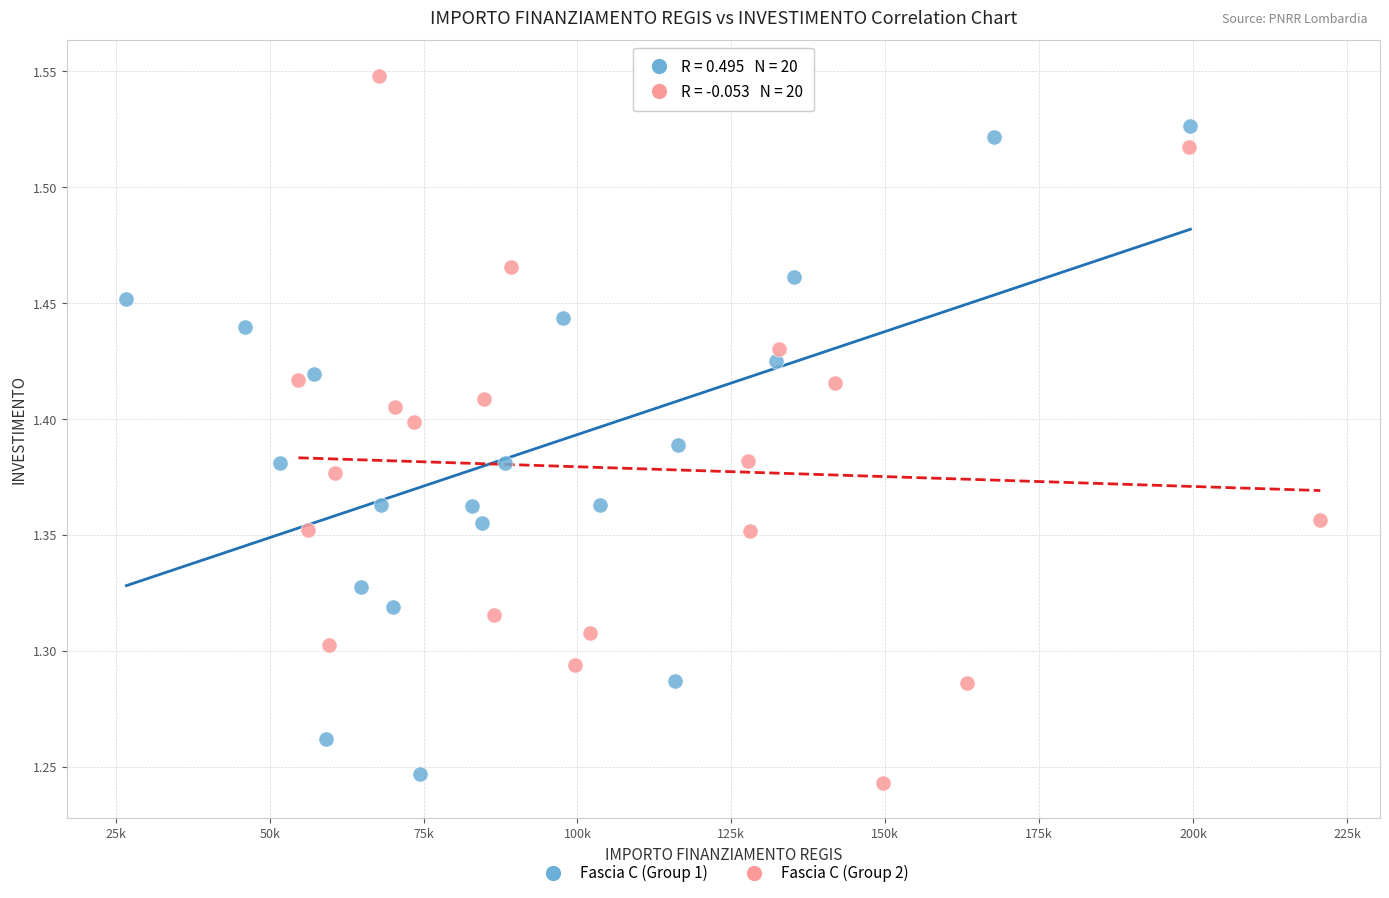

Which series contains the highest Y value?

Fascia C (Group 2)